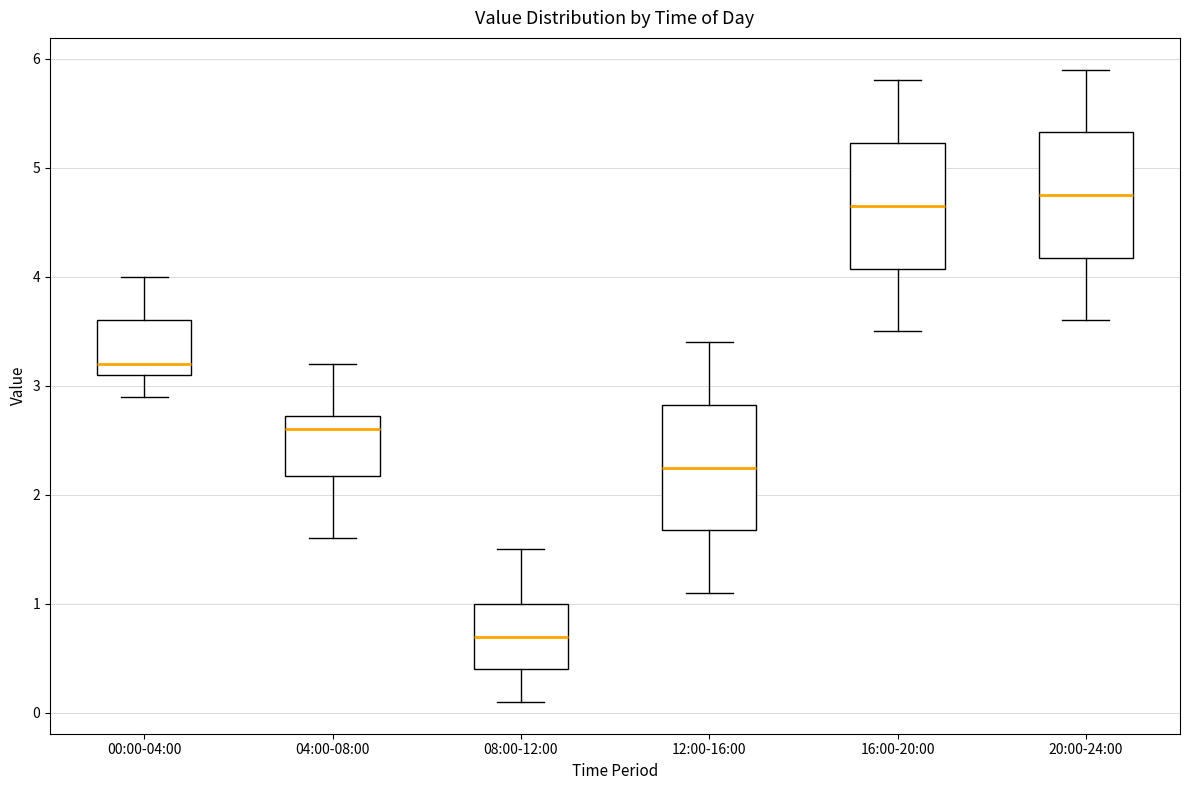

Reading left to right, read every box against the y-axis: the position of its median line, the range the box covers, and the ends of its whiskers. The values are not printed on the chart, so give them approximately, as read against the axis.

00:00-04:00: median 3.2, box 3.1 to 3.6, whiskers 2.9 to 4.0
04:00-08:00: median 2.6, box 2.2 to 2.7, whiskers 1.6 to 3.2
08:00-12:00: median 0.7, box 0.4 to 1.0, whiskers 0.1 to 1.5
12:00-16:00: median 2.3, box 1.7 to 2.8, whiskers 1.1 to 3.4
16:00-20:00: median 4.7, box 4.1 to 5.2, whiskers 3.5 to 5.8
20:00-24:00: median 4.8, box 4.2 to 5.3, whiskers 3.6 to 5.9